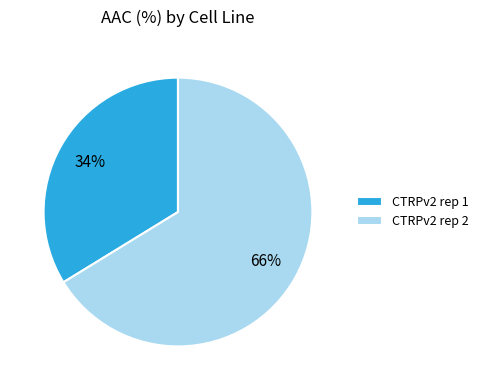

Which category has the biggest portion of the pie?

CTRPv2 rep 2